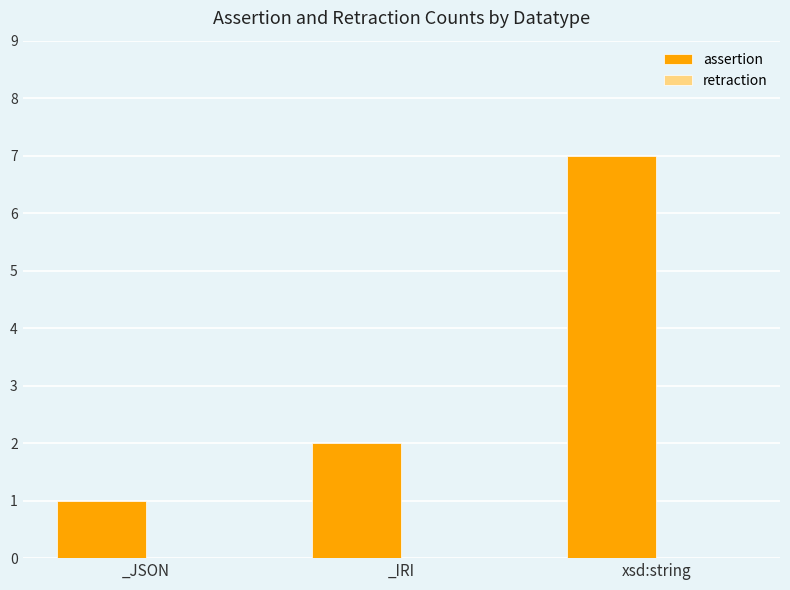

Where is the data nearest to the value 4?

_IRI